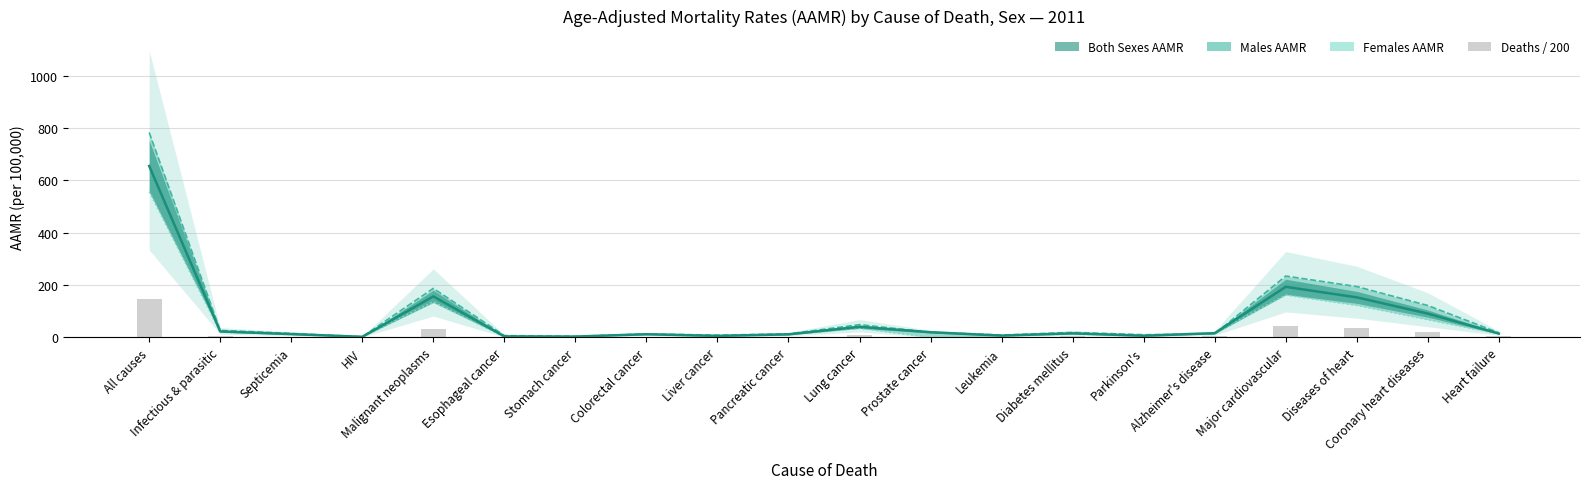

What are all the series names shown in the legend?

Both Sexes AAMR, Males AAMR, Females AAMR, Deaths / 200 (Both Sexes)